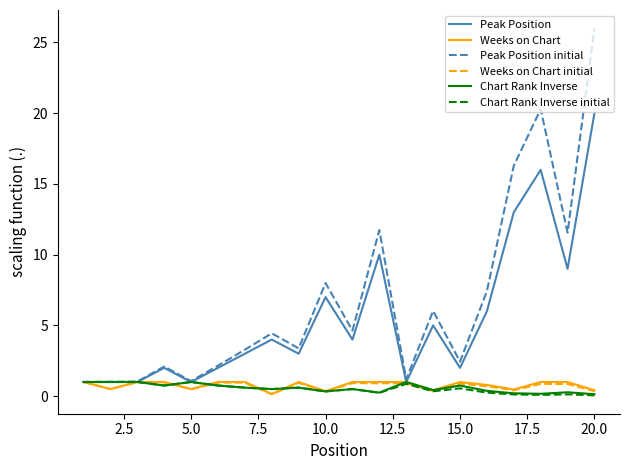

Which series has the largest total across all categories?

Peak Position initial